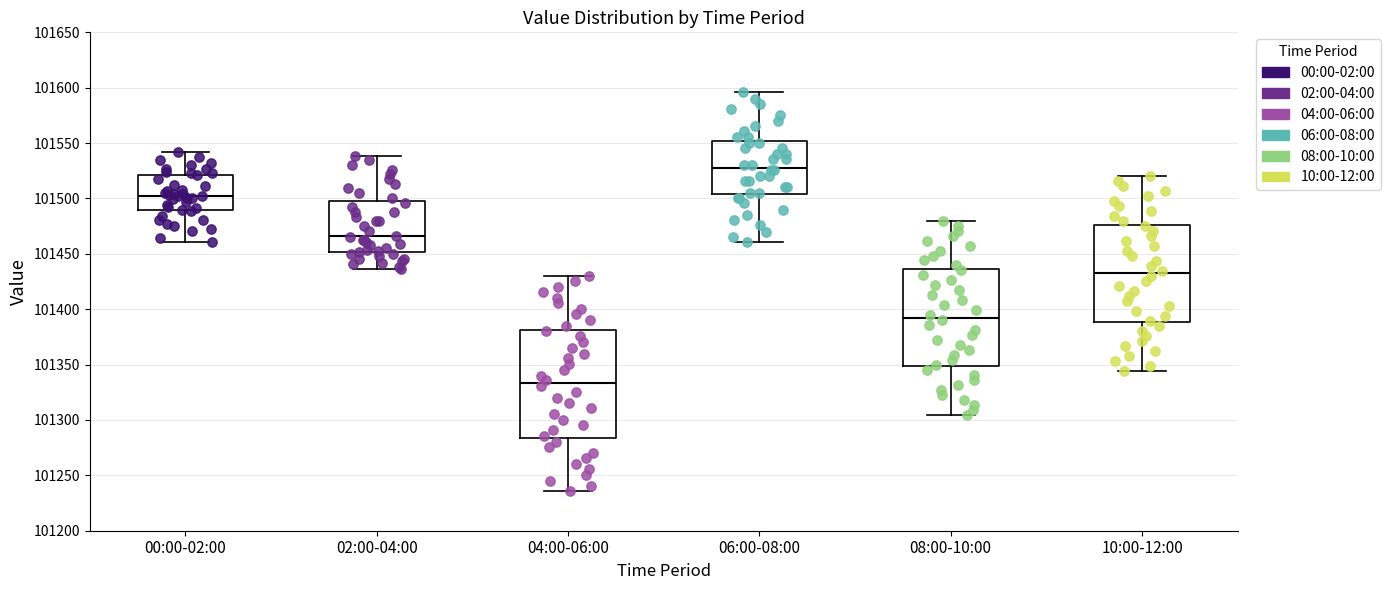

Where is the upper edge of the box for 00:00-02:00 on the y-axis? The values are not printed on the chart, so give them approximately, as read against the axis.

101520